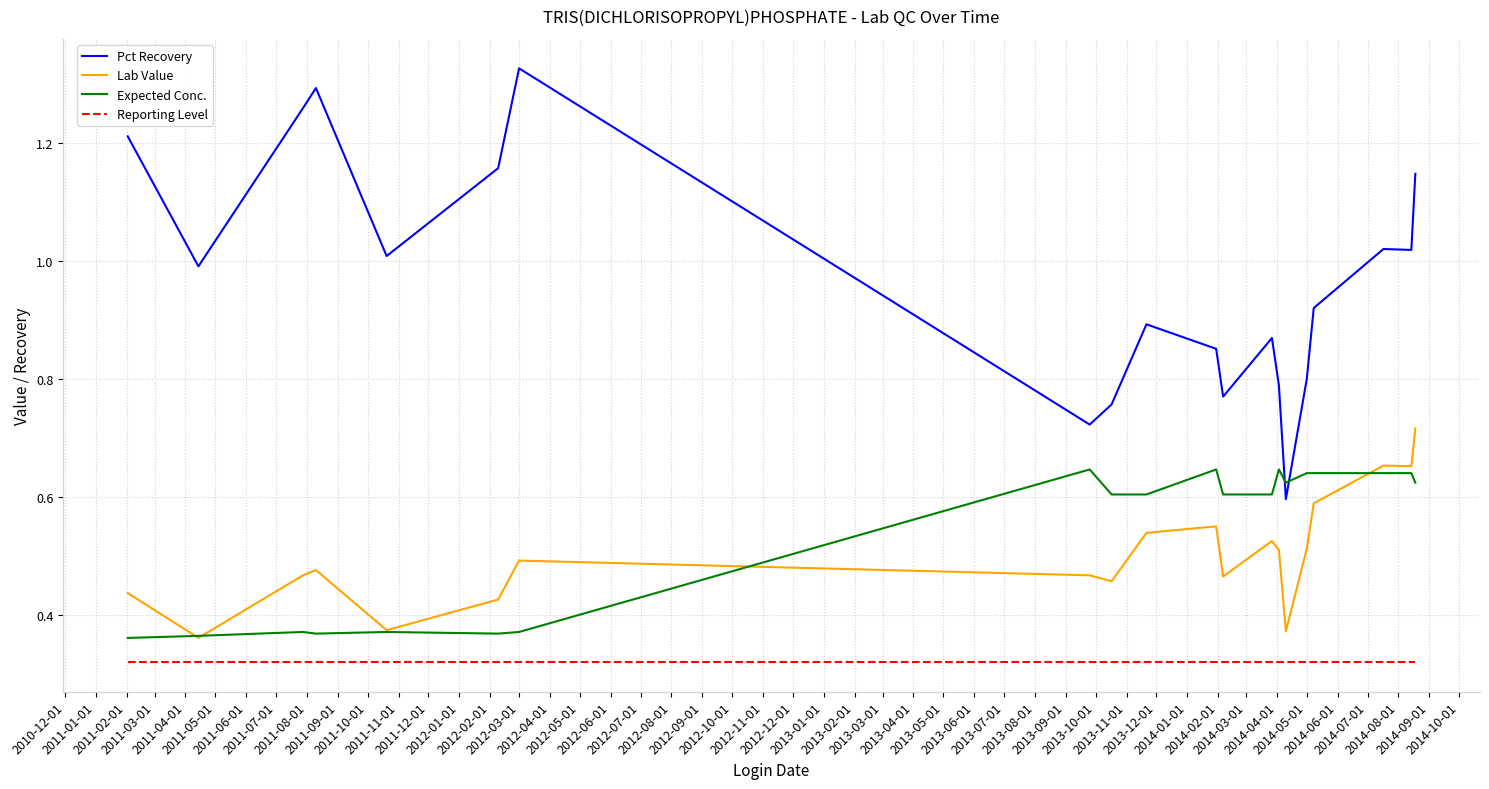

Which series has the largest total across all categories?

Pct Recovery